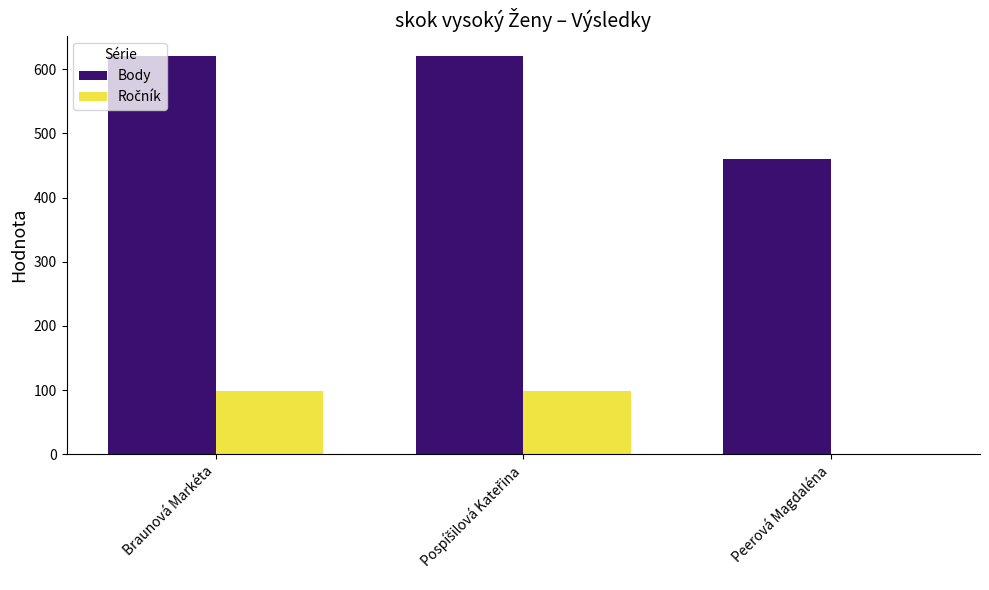

Which series has the largest total across all categories?

Body